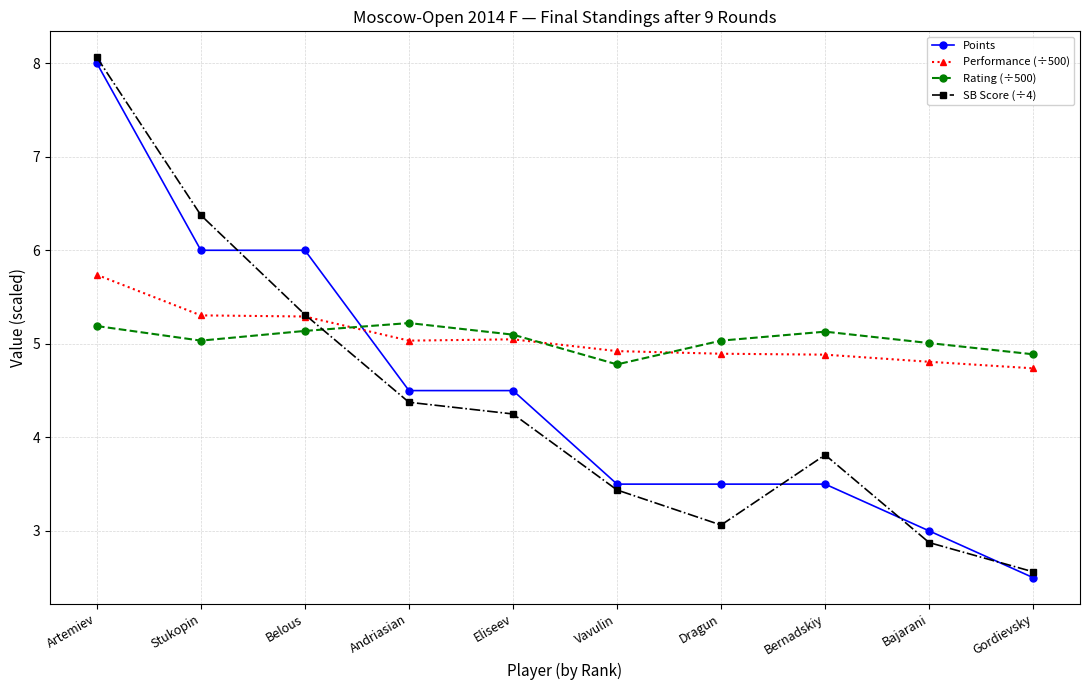

The SB Score (÷4) series shows 13.8 at Artemiev. True or false?

False